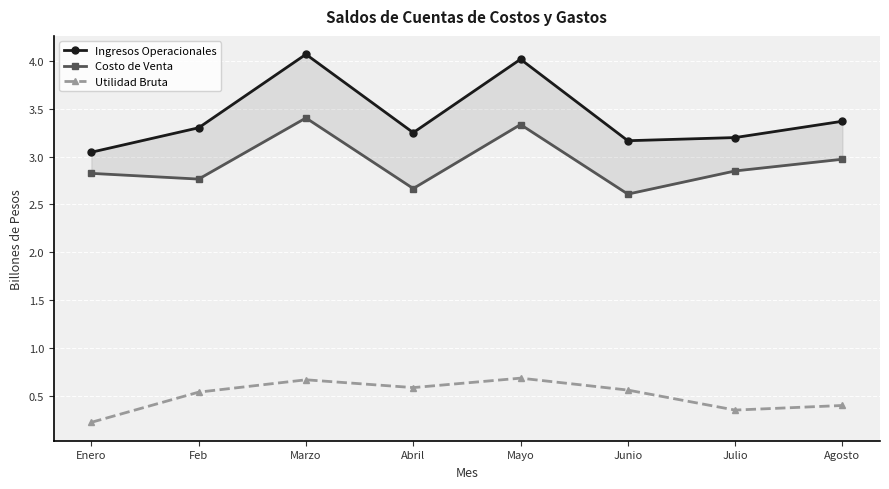

At which category does the chart reach its peak across all series?

Marzo